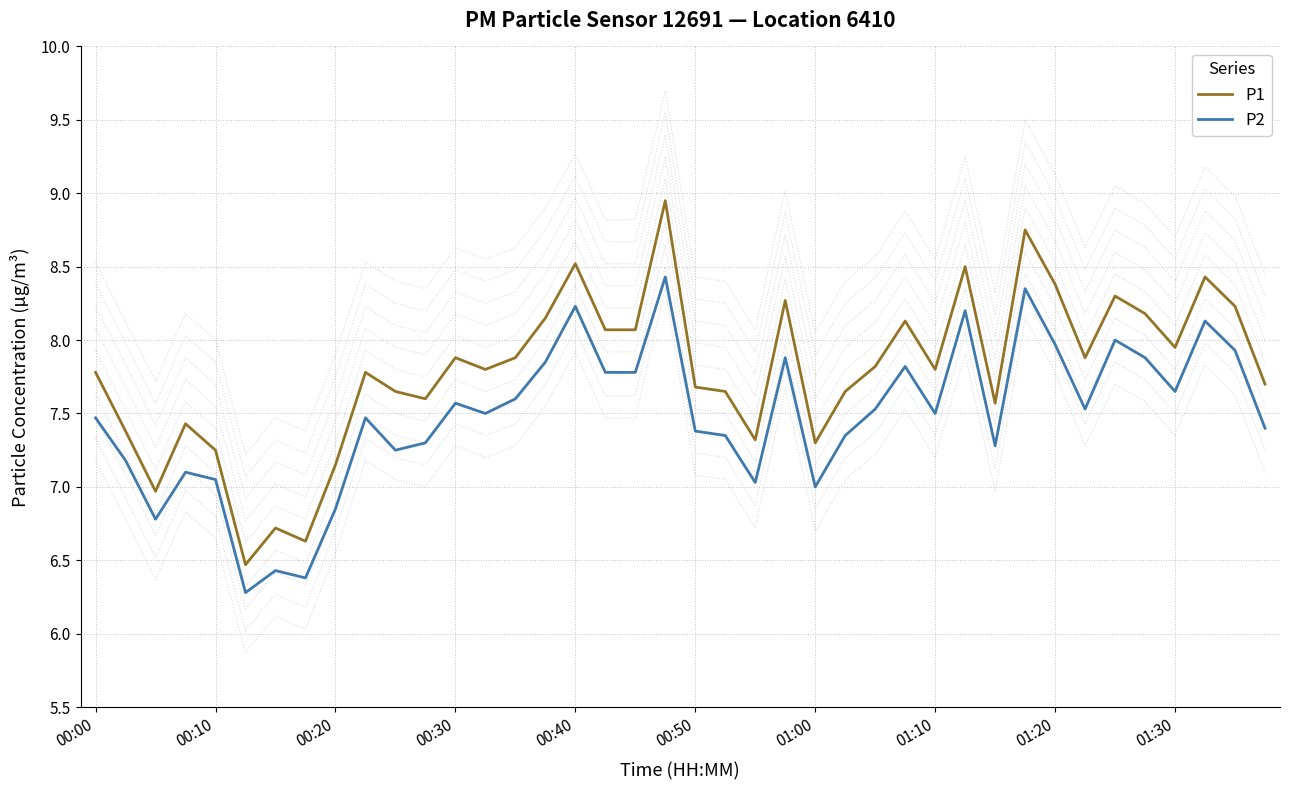

Rank the series by their maximum value, from highest to lowest.

P1, P2